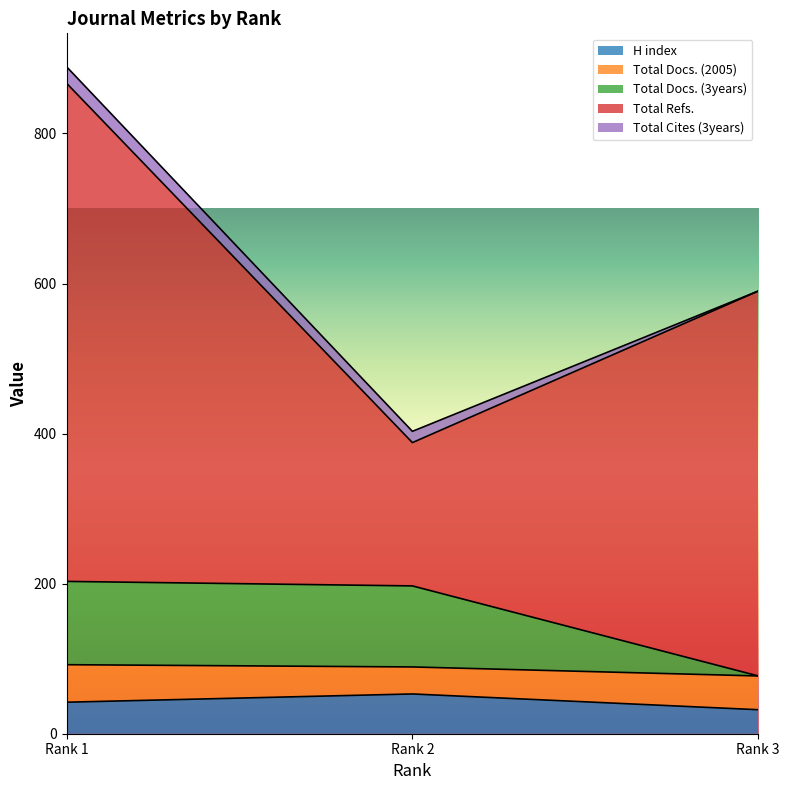

The value of H index at Rank 3 is 32. True or false?

True